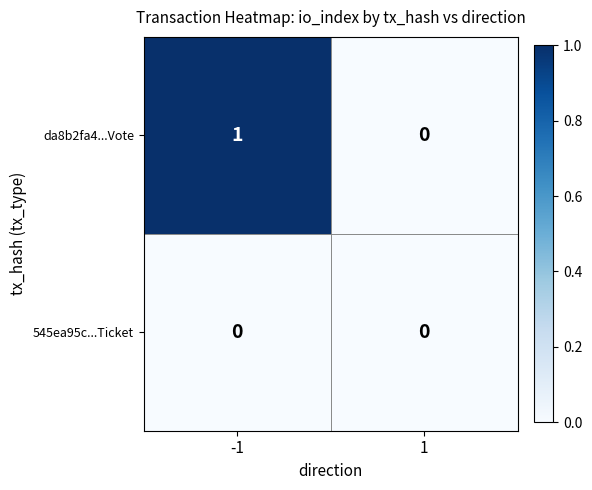

How many data points does each series have?

2